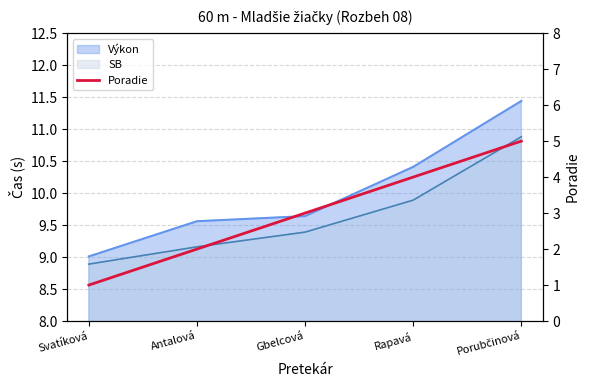

List the labels in order of value, largest first.

Porubčinová, Rapavá, Gbelcová, Antalová, Svatíková